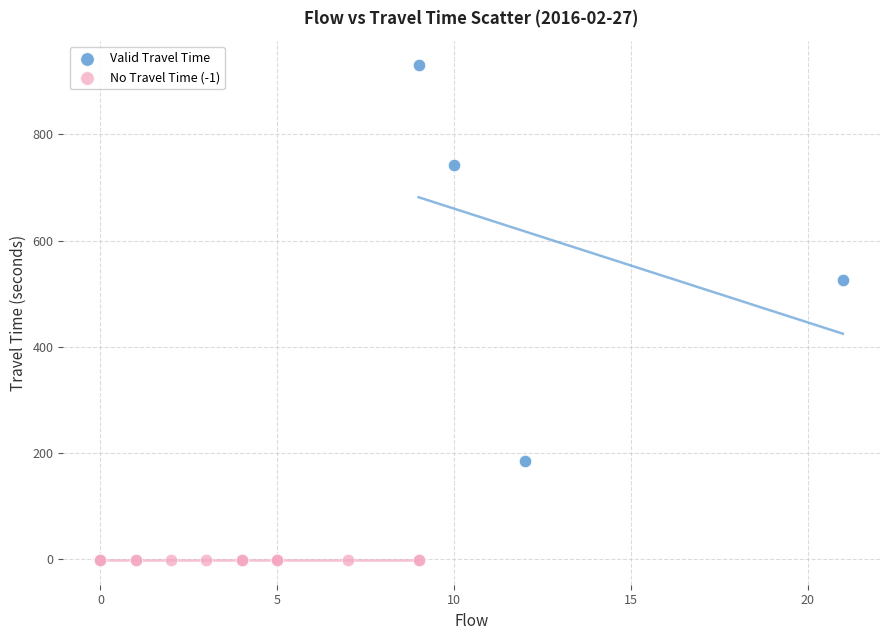

Which series reaches the minimum Y coordinate?

No Travel Time (-1)